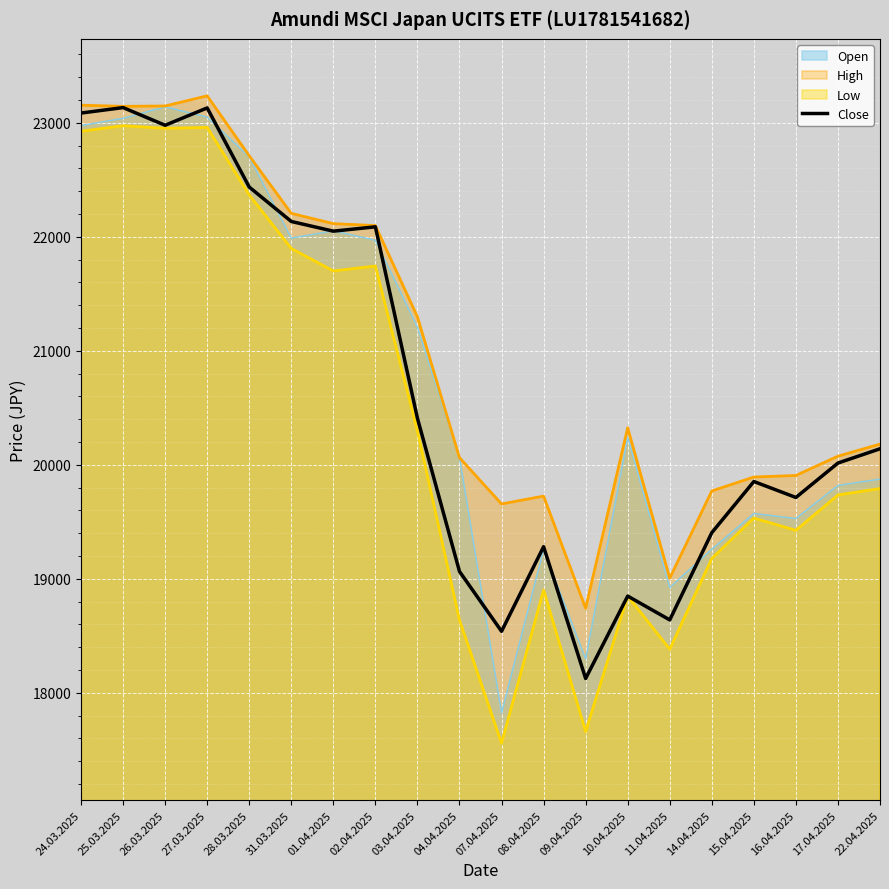

What is the label of the 3rd point from the right?

16.04.2025